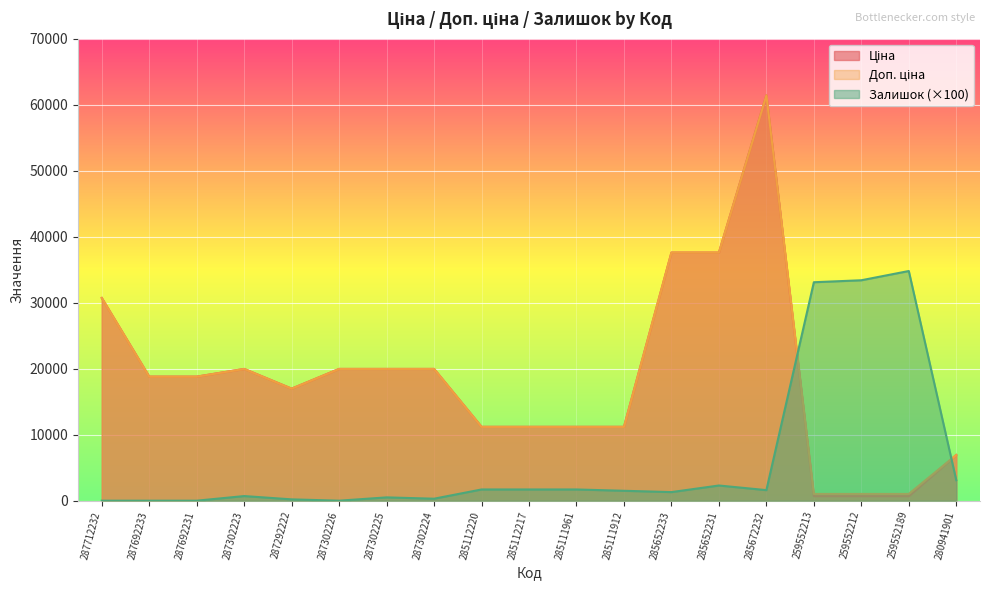

What is the label of the 17th point from the right?

287692231